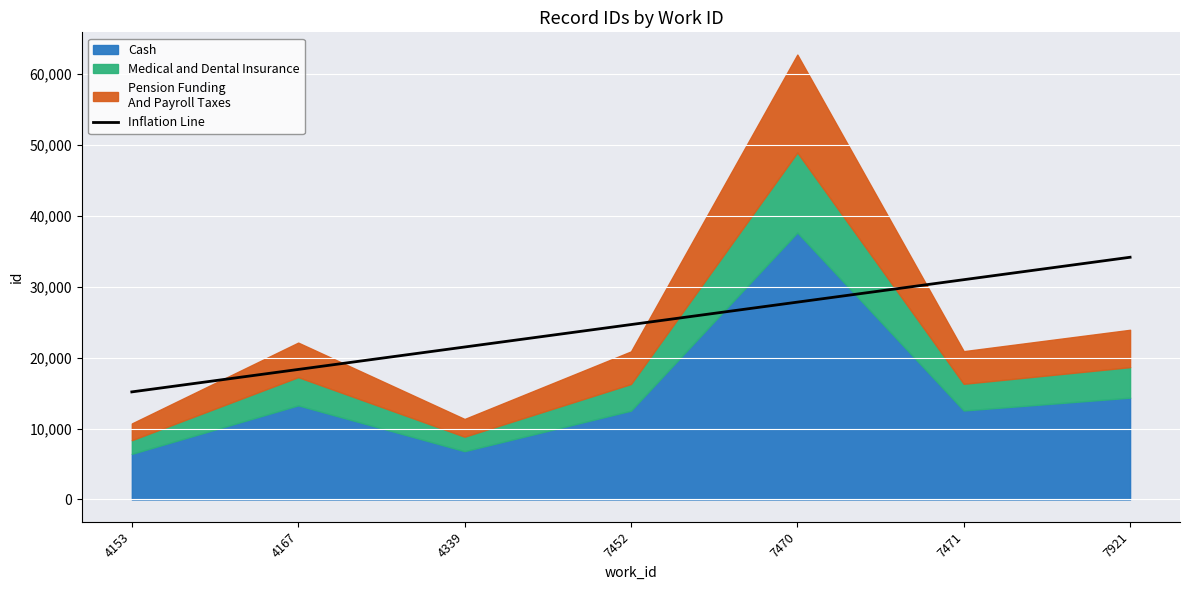

True or false: the data shows 30973.9 at 7471.

True